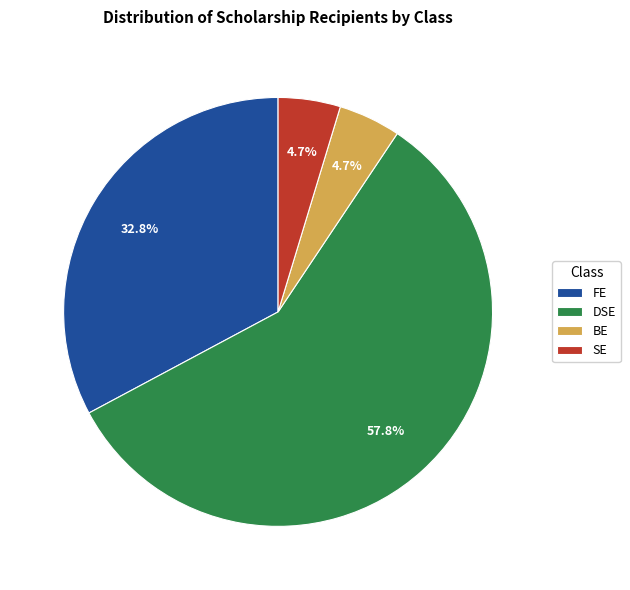

Which slice is the largest?

DSE